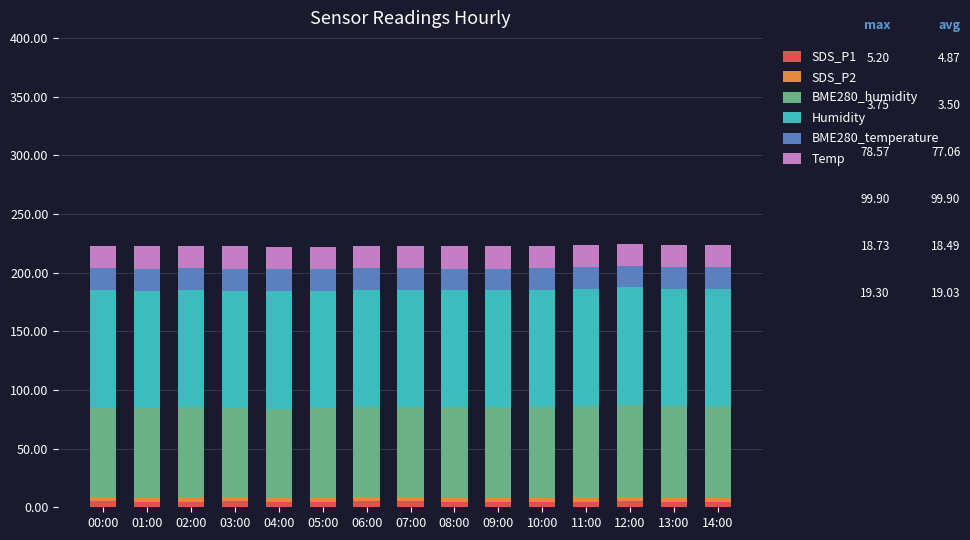

What is the average value of the SDS_P1 series?

4.9